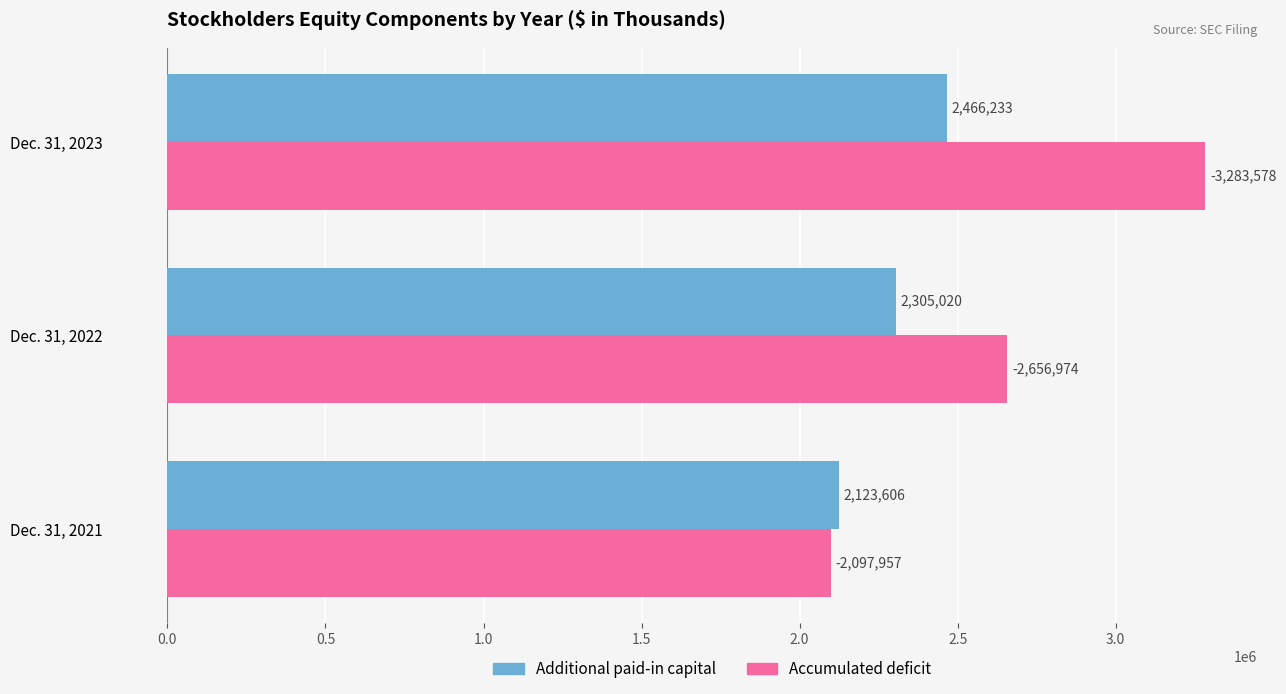

What is the approximate value of Additional paid-in capital at Dec. 31, 2023?

2466233